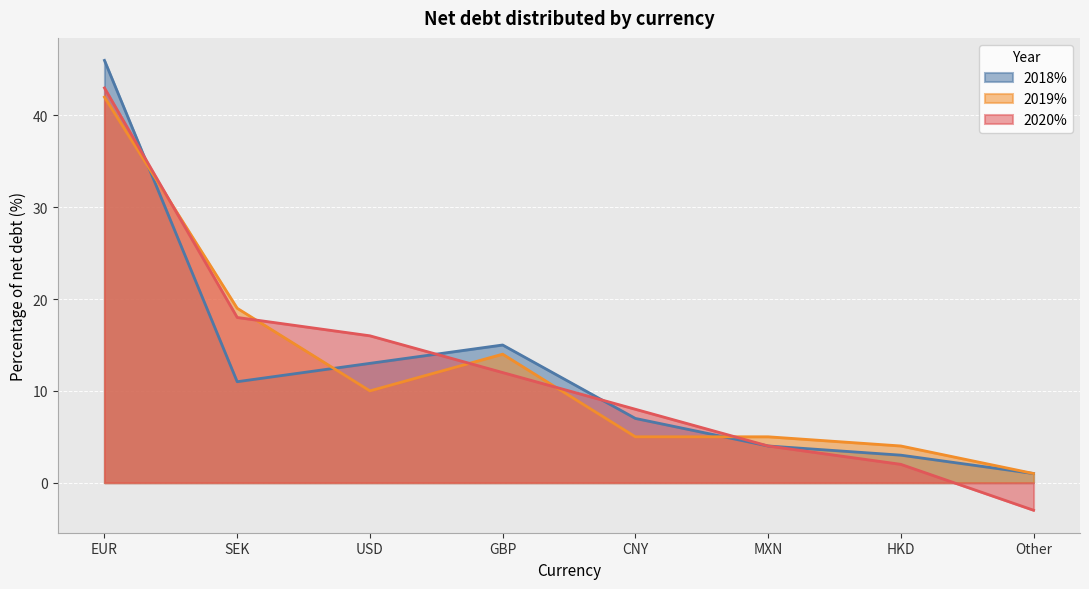

True or false: 2019% and 2020% cross at least once.

True